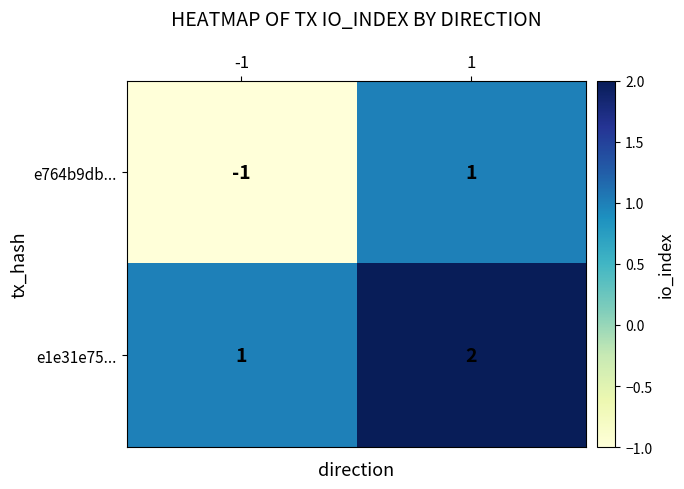

Reading left to right, extract all data points from this chart.

e764b9db...: -1=-1	1=1
e1e31e75...: -1=1	1=2